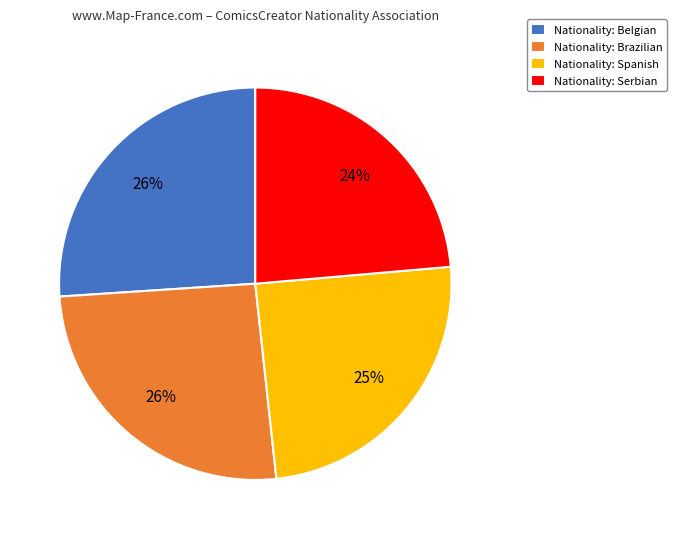

Which slice is the smallest?

Nationality: Serbian